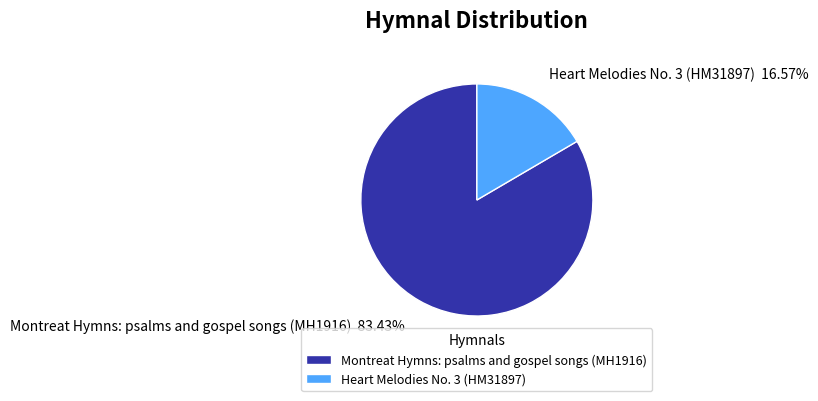

How many segments does this pie chart have?

2